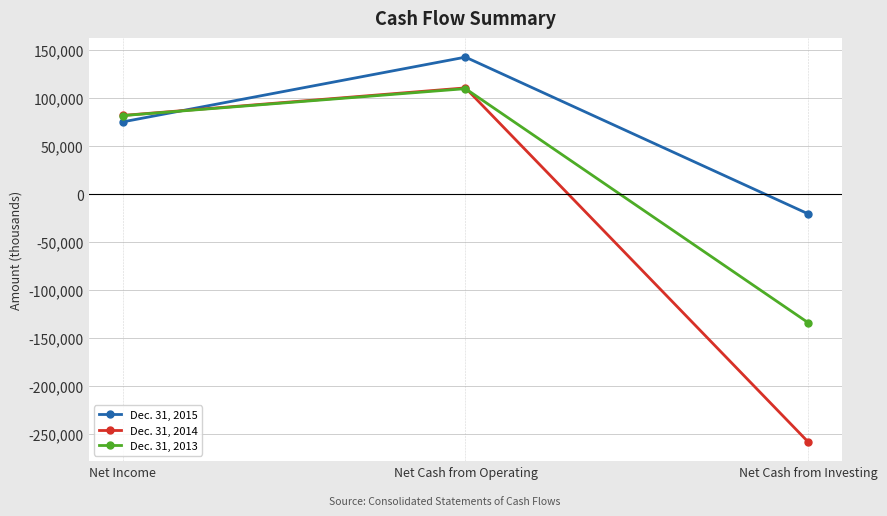

What is the smallest value displayed?

-258299